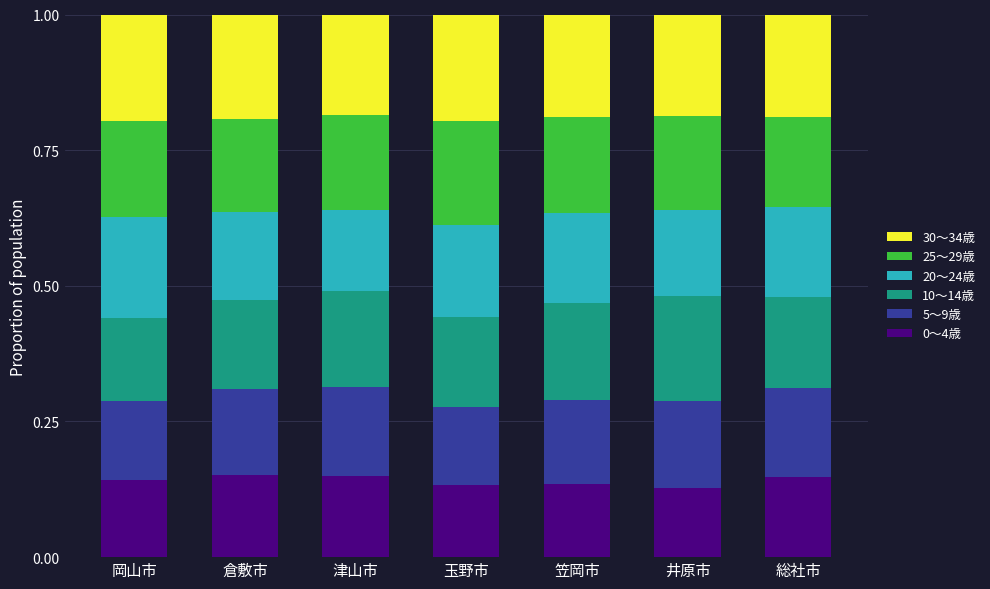

What is the total value across all series at 倉敷市?

1.0